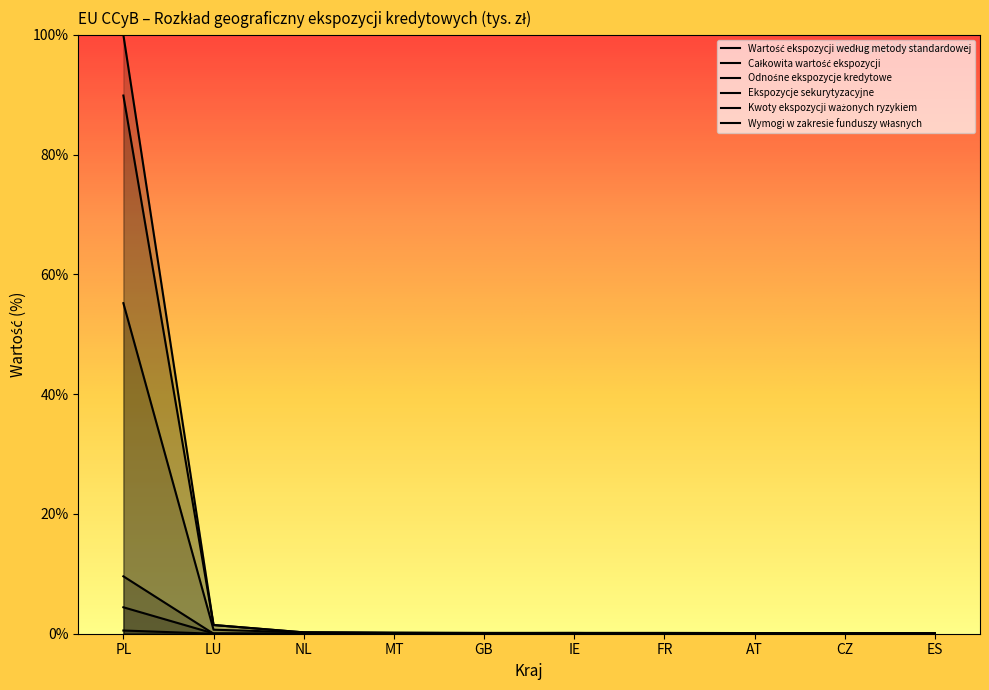

Which series has the largest total across all categories?

Całkowita wartość ekspozycji